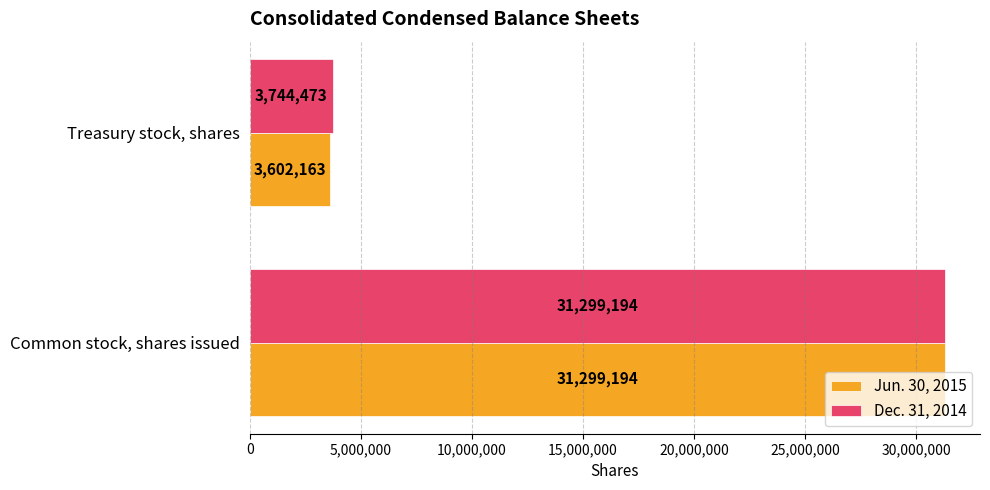

What are all the series names shown in the legend?

Jun. 30, 2015, Dec. 31, 2014